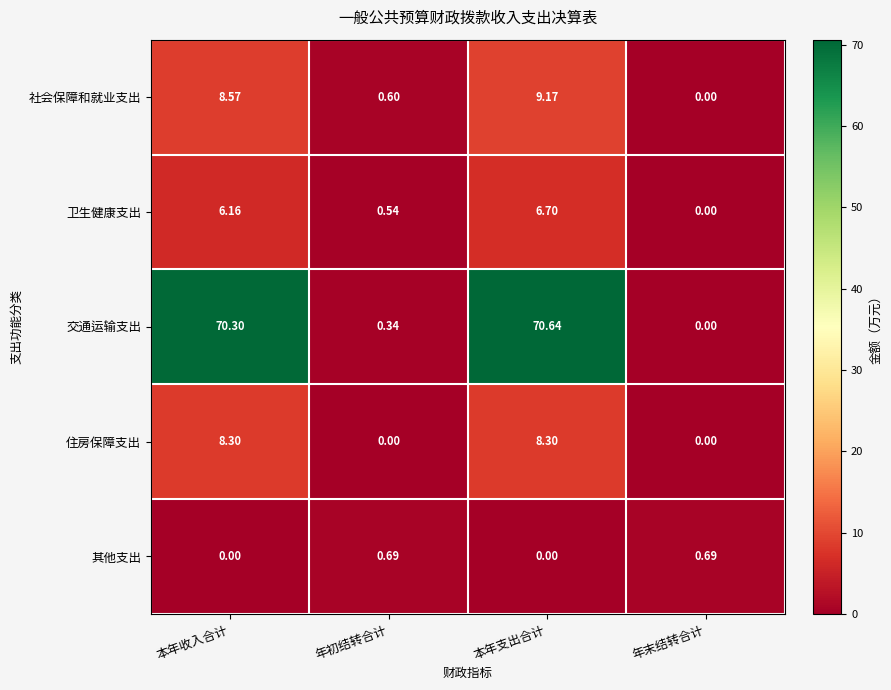

Rank the series by their maximum value, from lowest to highest.

其他支出, 卫生健康支出, 住房保障支出, 社会保障和就业支出, 交通运输支出